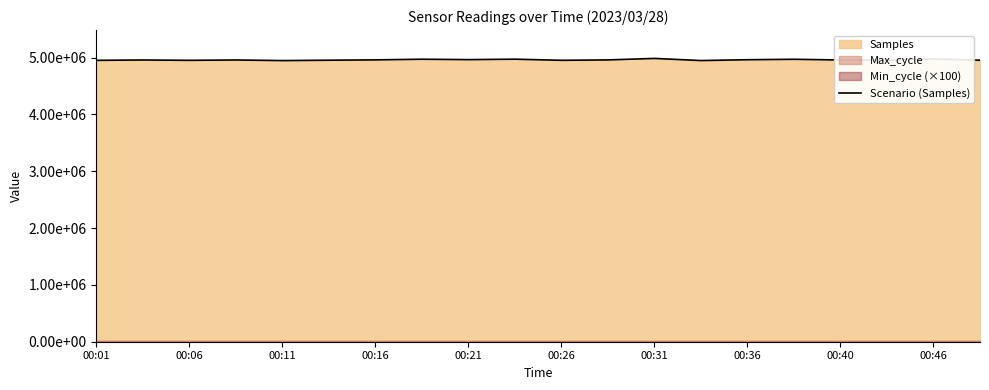

True or false: there are more than 1 points higher than both neighbors.

True